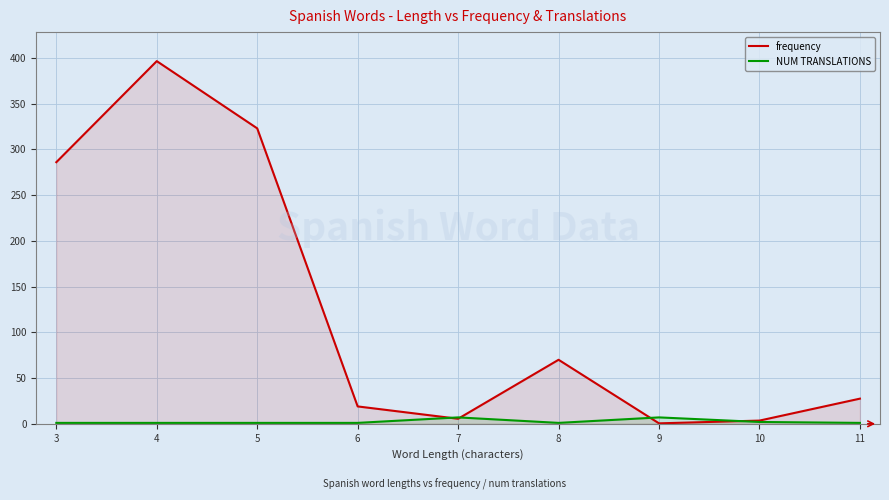

Is the value of NUM TRANSLATIONS at 4 greater than the value of frequency at 9?

Yes